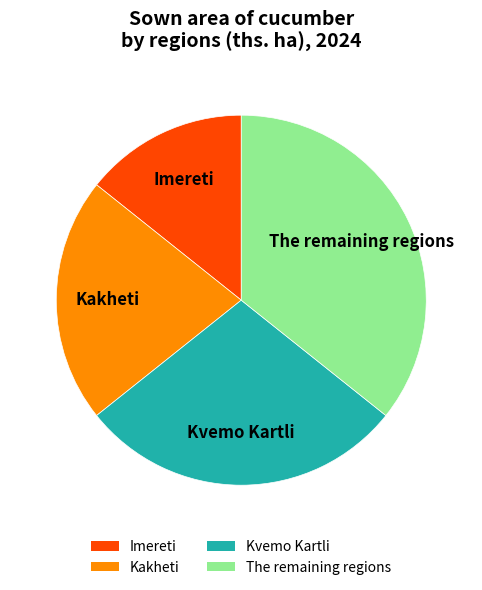

Does any single category account for the majority?

No